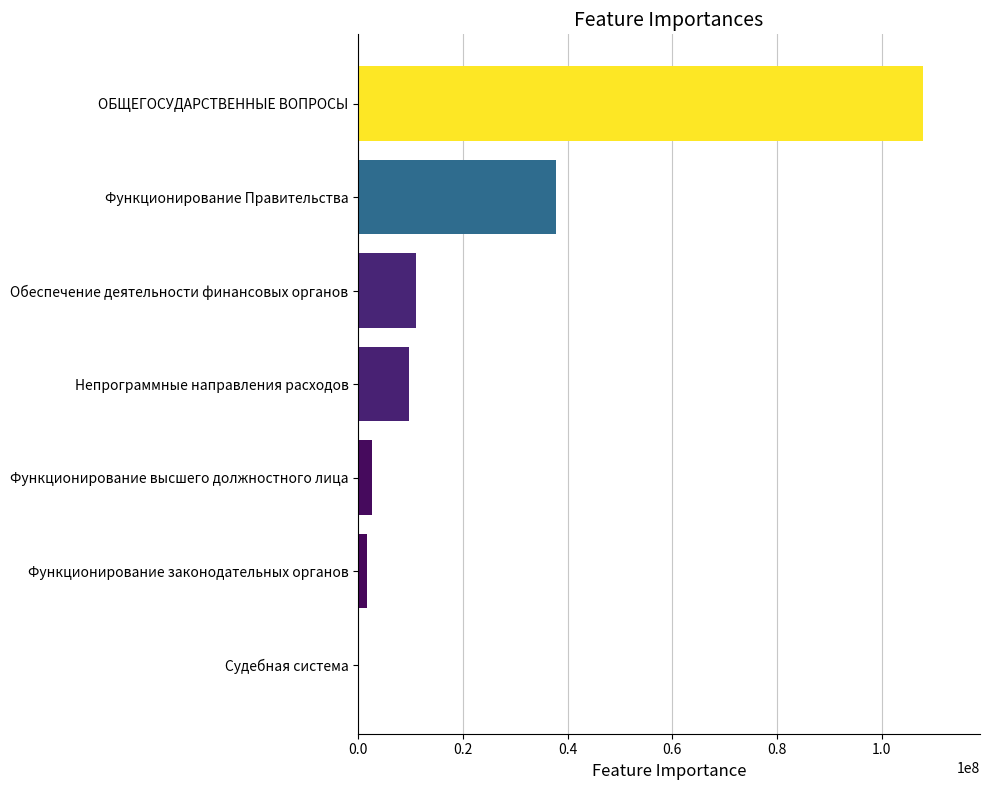

What is the sum of all values?

170762467